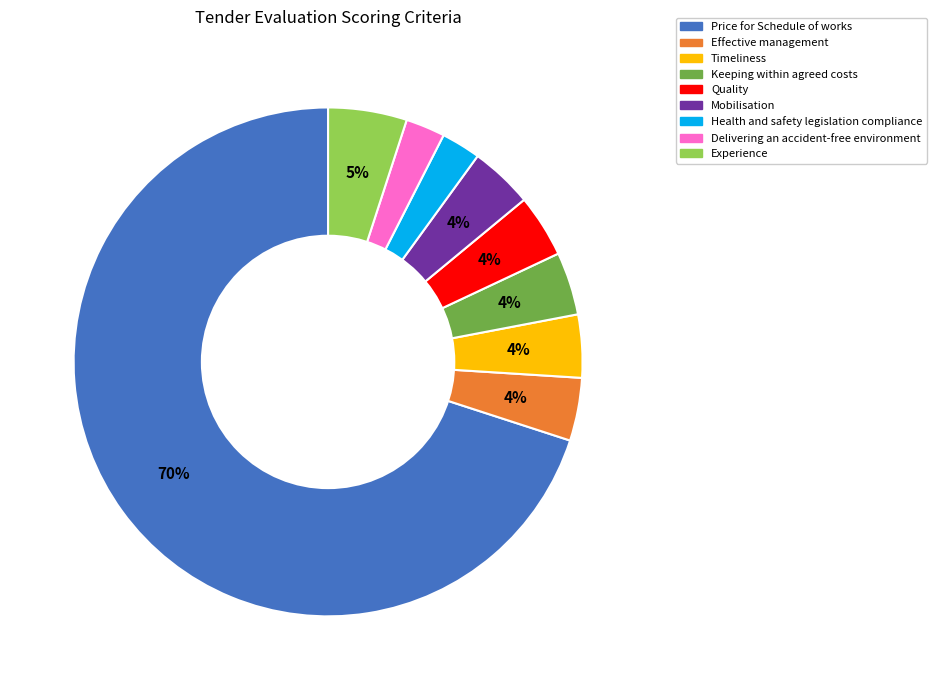

Which has a higher value, Quality or Health and safety legislation compliance?

Quality